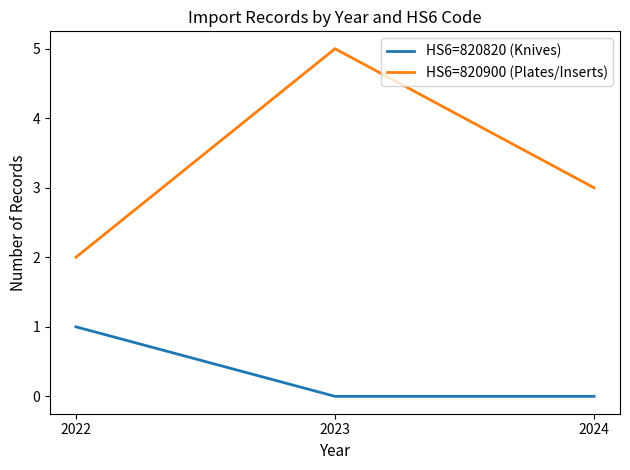

What is the spread (max minus min) of values at 2022?

1